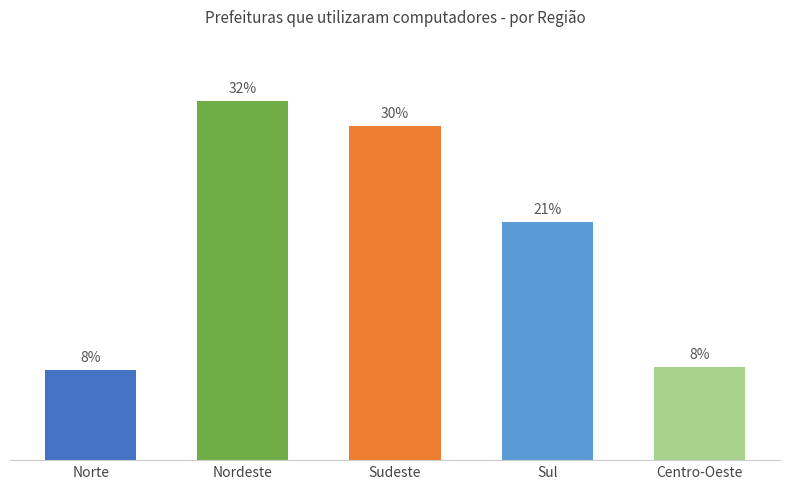

What is the label of the 3rd bar from the left?

Sudeste